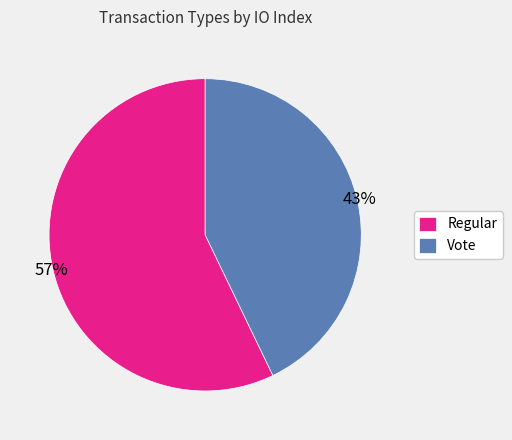

Which slice is the smallest?

Vote